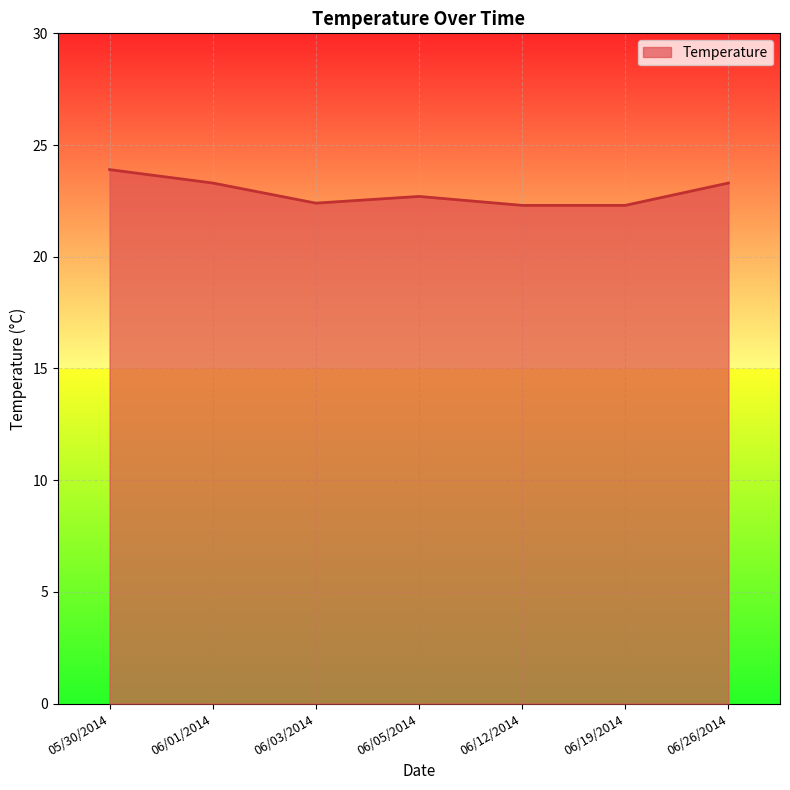

What is the ratio of the value at 06/26/2014 to the value at 06/03/2014?

1.0